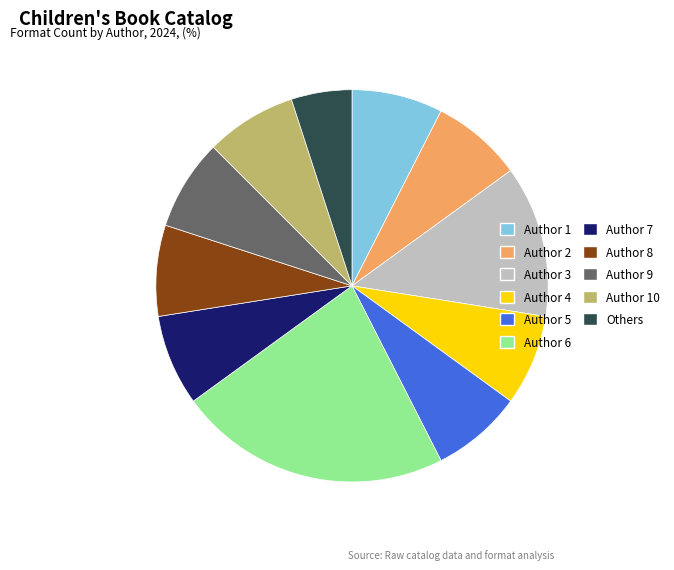

The Author 3 slice represents 12% of the pie. True or false?

True